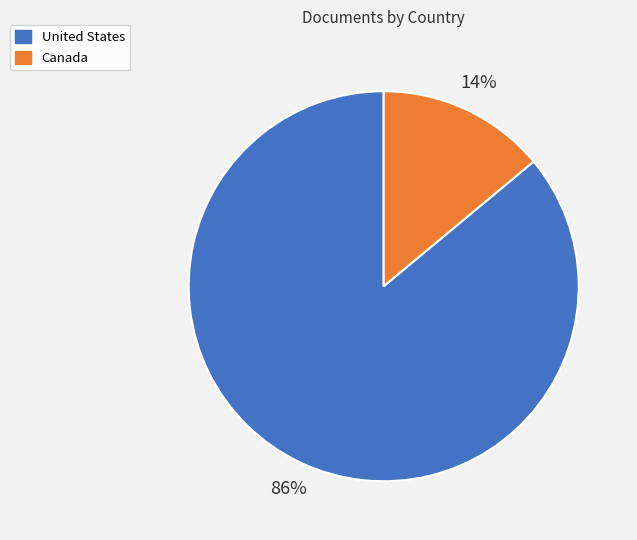

The United States slice represents 86% of the pie. True or false?

True